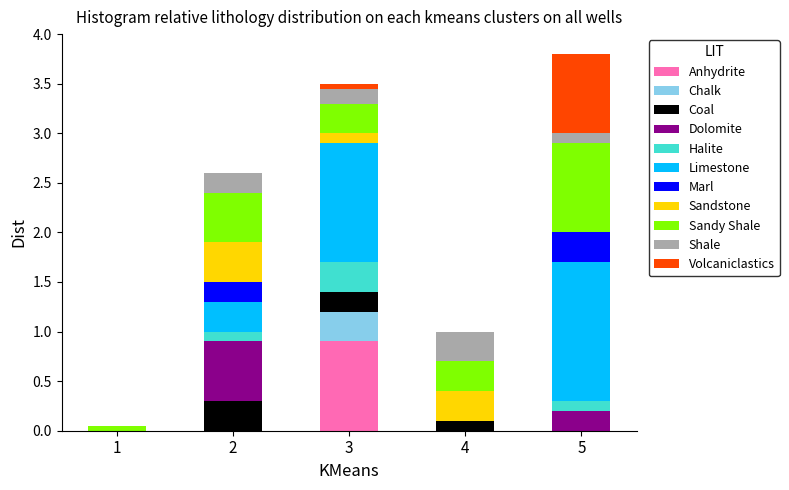

What is the total value across all series at 4?

1.0